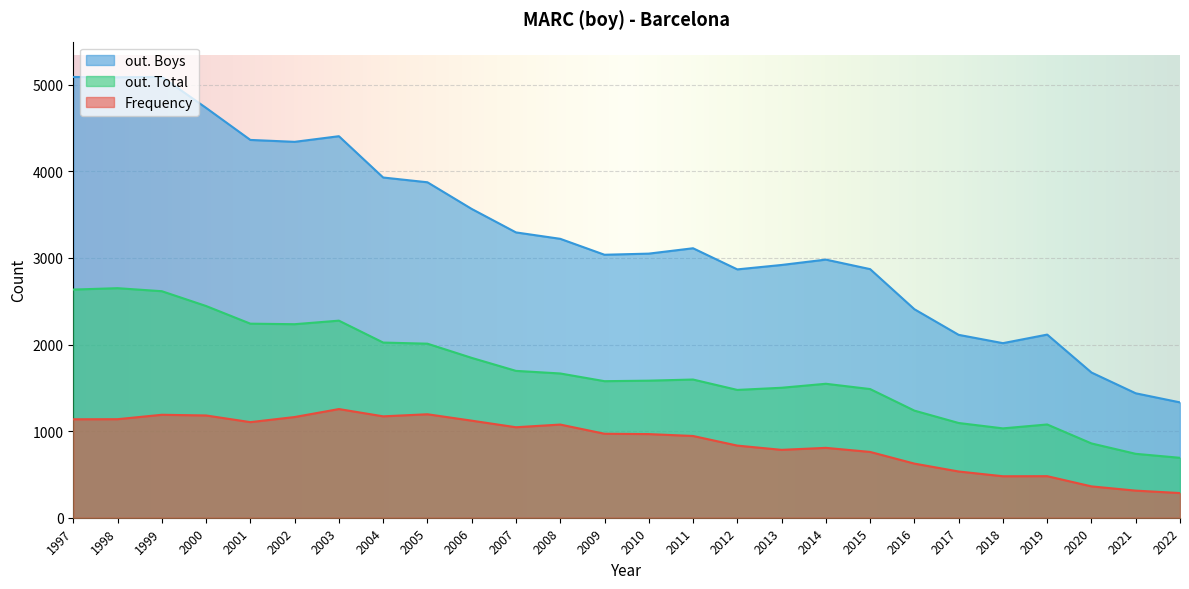

Which series changed the most between 2022 and 2005?

out. Boys